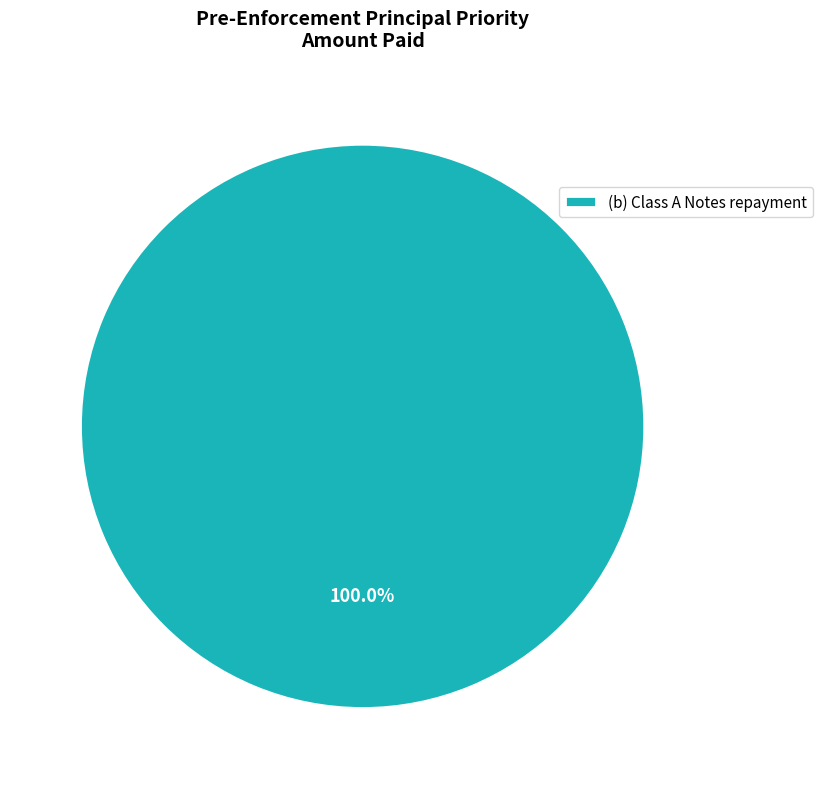

Does (b) Class A Notes repayment account for over 50% of the chart?

Yes